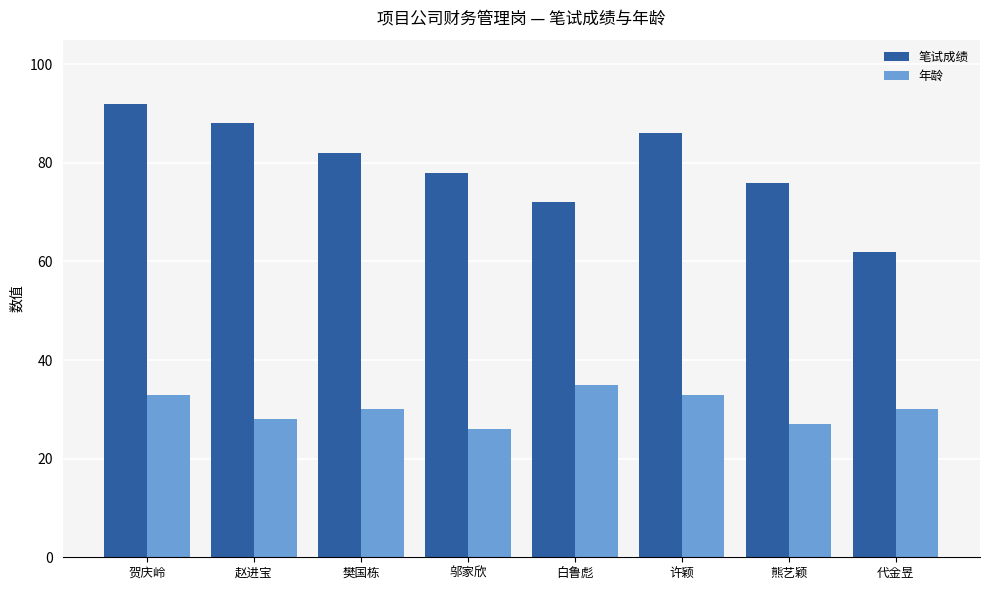

What is the value of the 年龄 bar at the 2nd from the left?

28